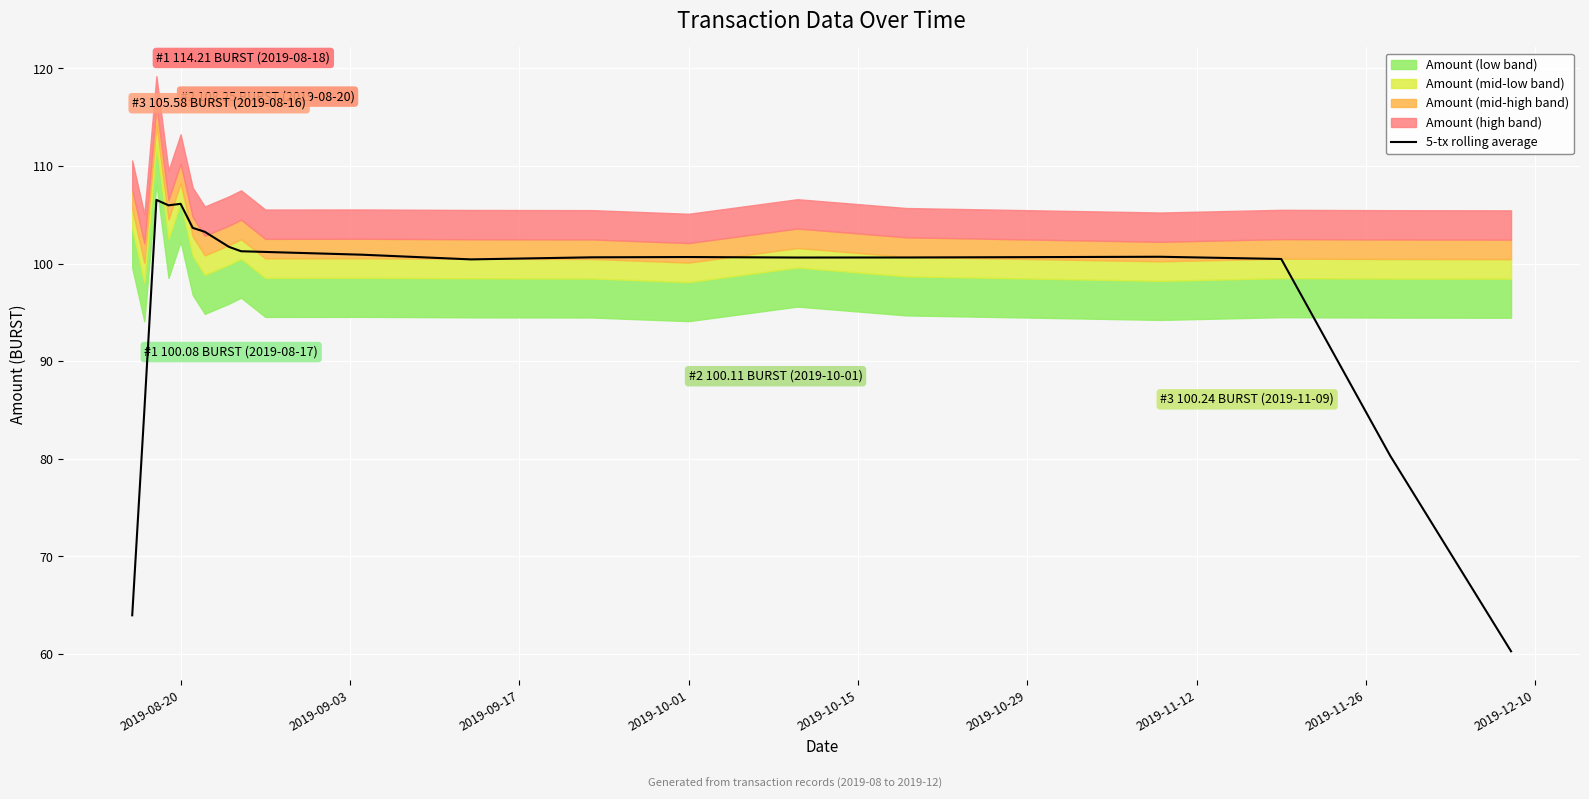

What is the minimum value for 5-tx rolling average?

60.3